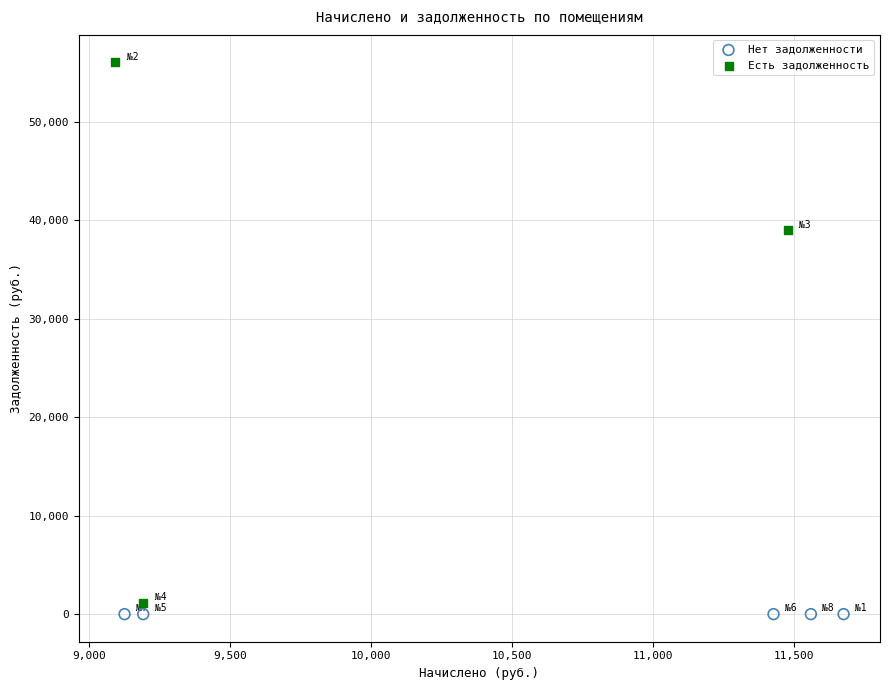

Which series reaches the maximum Y coordinate?

Есть задолженность